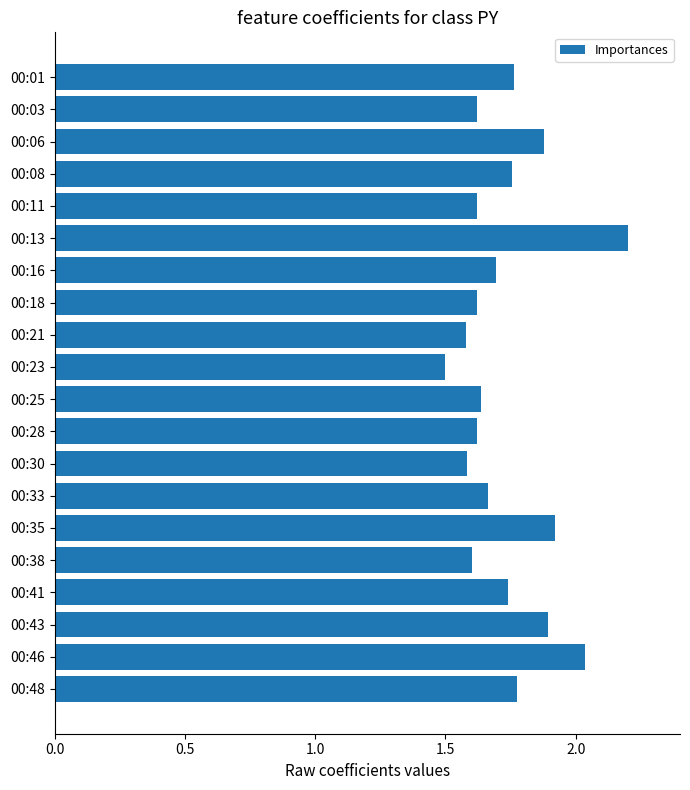

Count the number of categories in the chart.

20